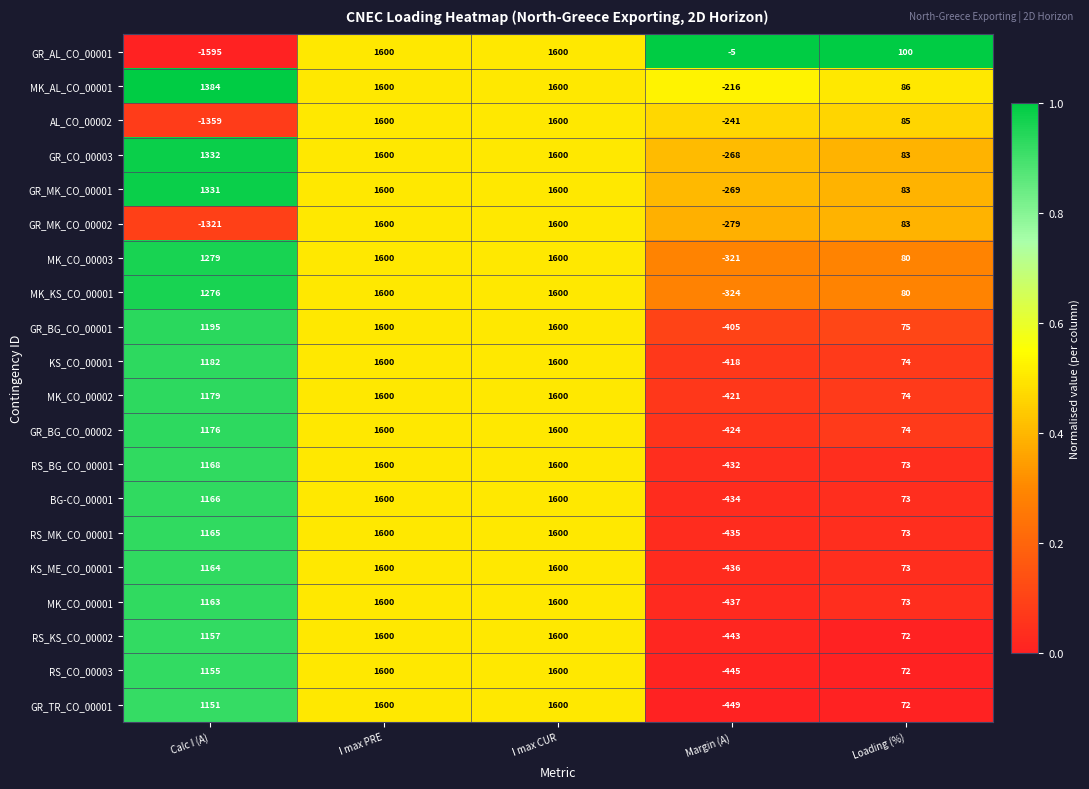

Which label corresponds to the smallest value in the chart?

Calc I (A)